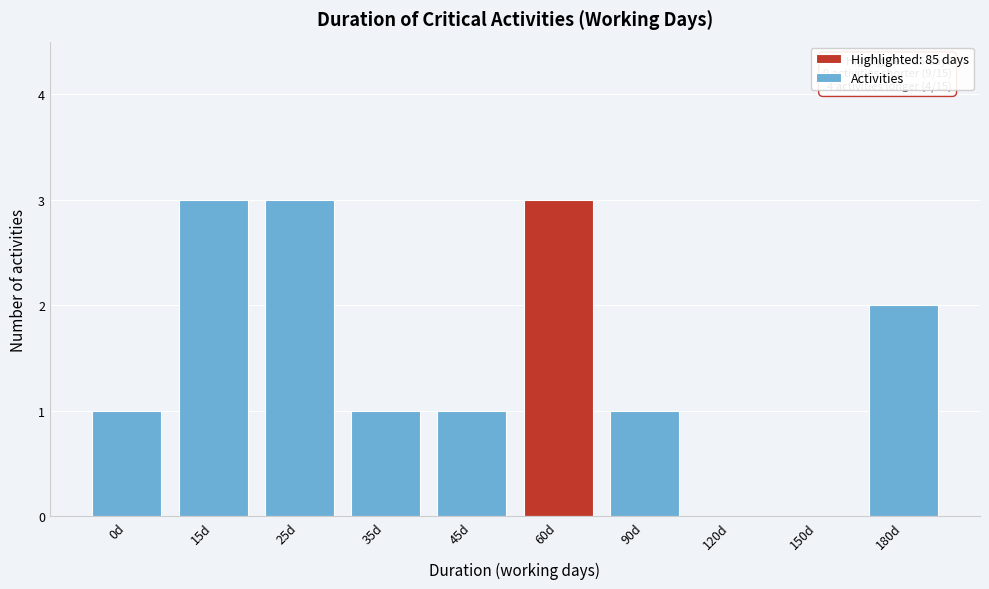

Reading left to right, transcribe all the data shown in this chart.

0d=1	15d=3	25d=3	35d=1	45d=1	60d=3	90d=1	120d=0	150d=0	180d=2